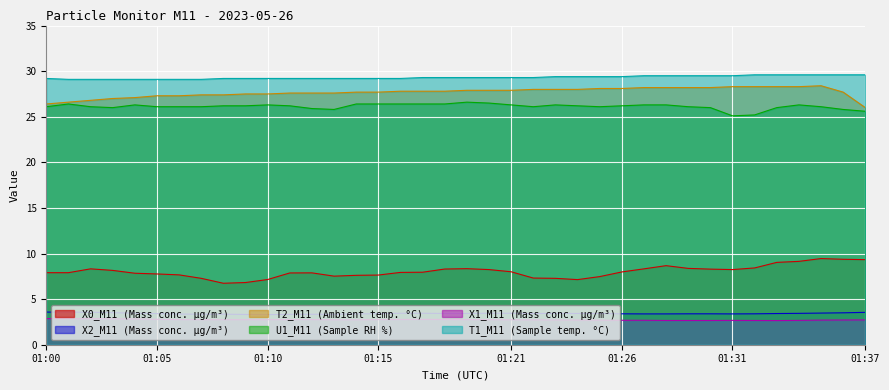

At which category is the sum across all series the highest?

01:35